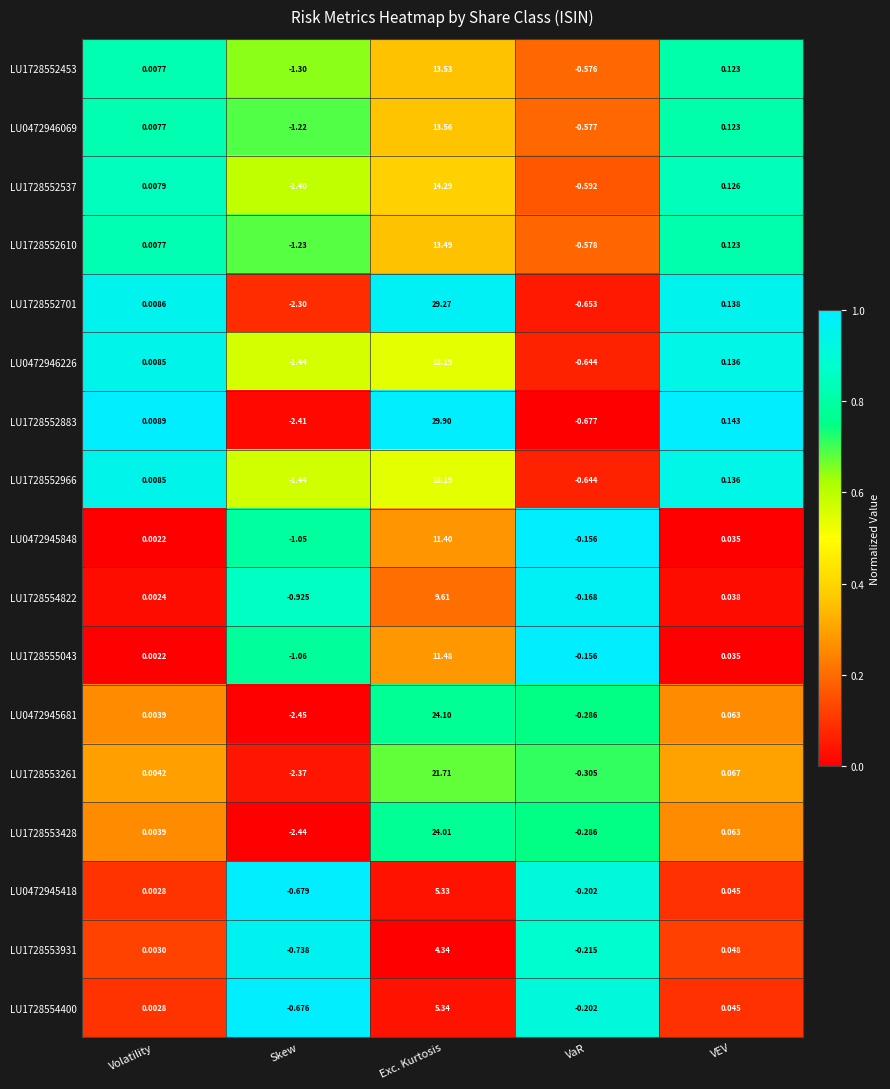

Which category has the lowest value across all series?

Skew